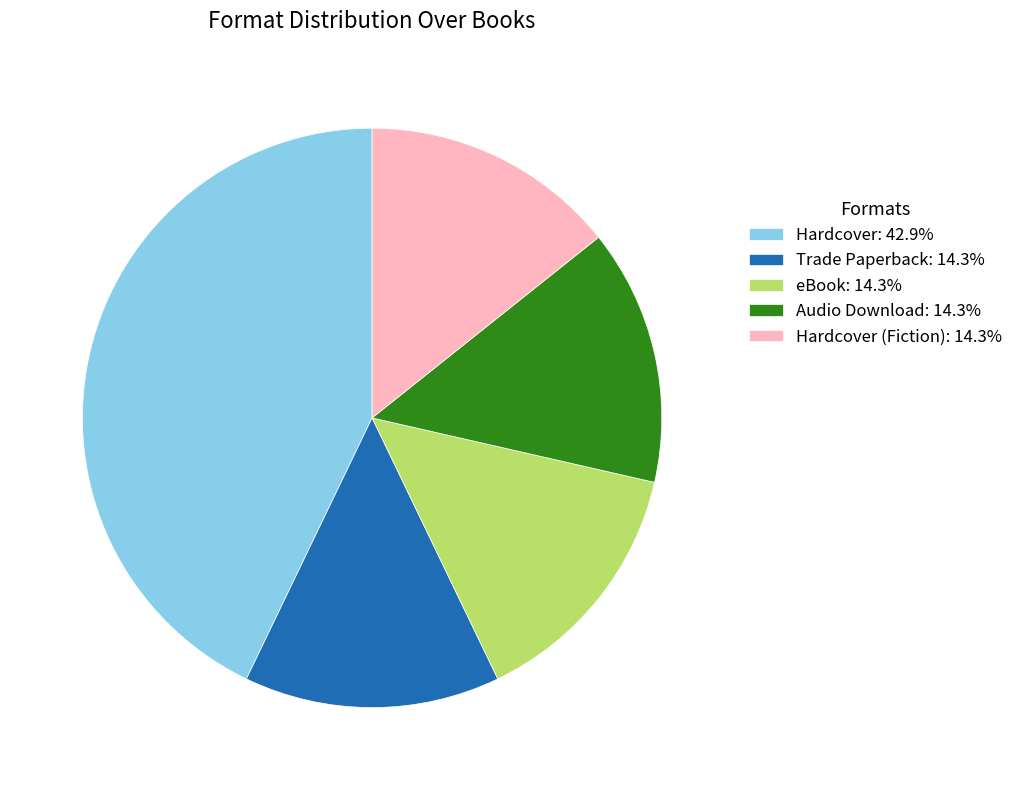

Do Hardcover: 42.9% and Trade Paperback: 14.3% together represent more than half of the pie?

Yes